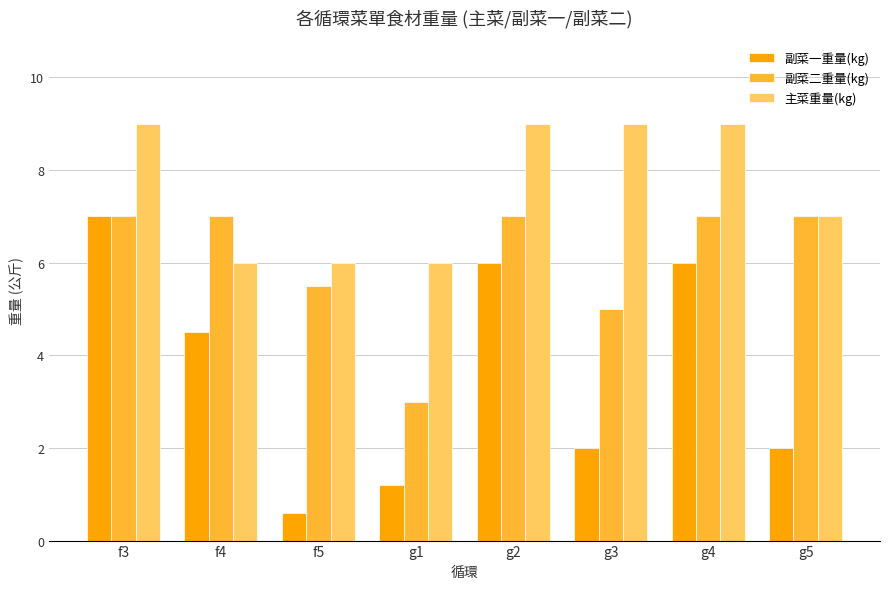

What is the sum of the 副菜一重量(kg) values at g1 and g4?

7.2